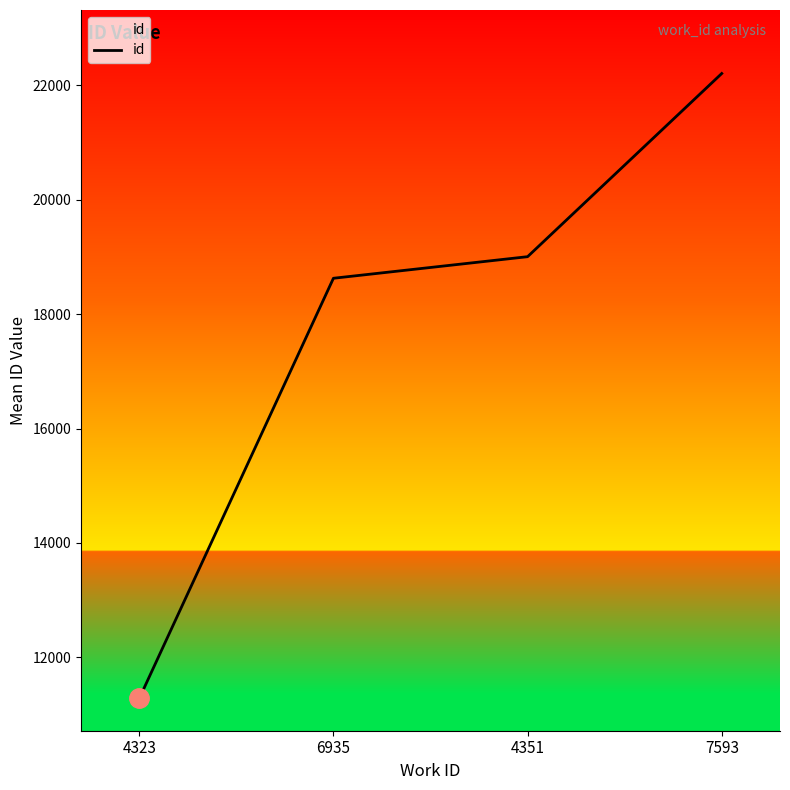

What is the change in value from 4323 to 7593?

+10930.0